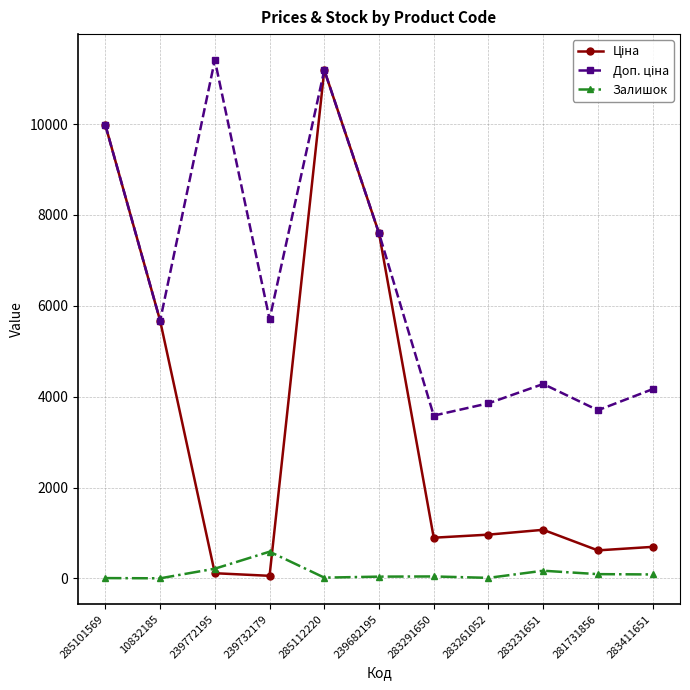

What is the difference between the Залишок values at 283291650 and 283261052?

31.0